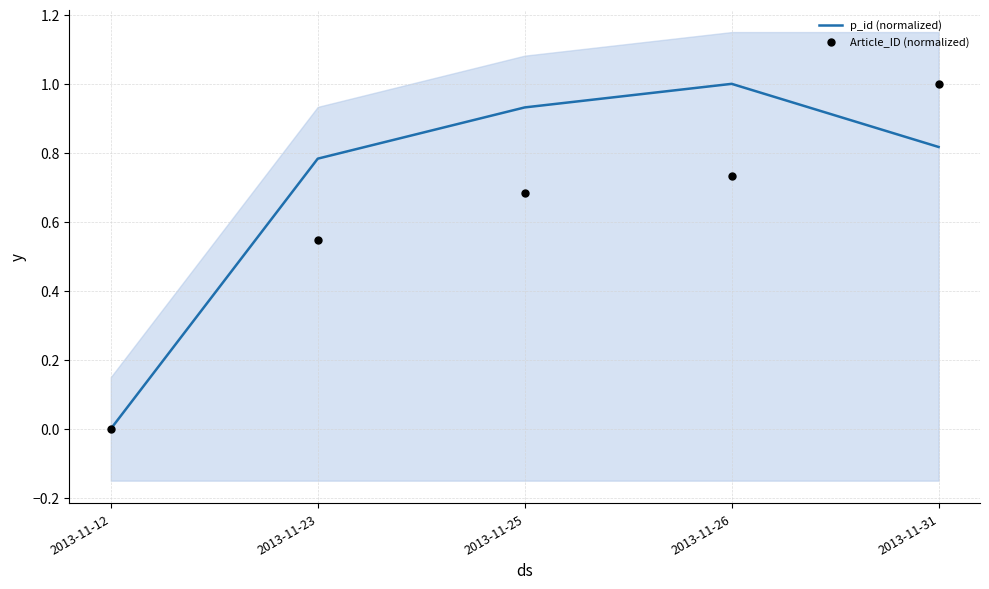

At how many categories does at least one series exceed 0?

4